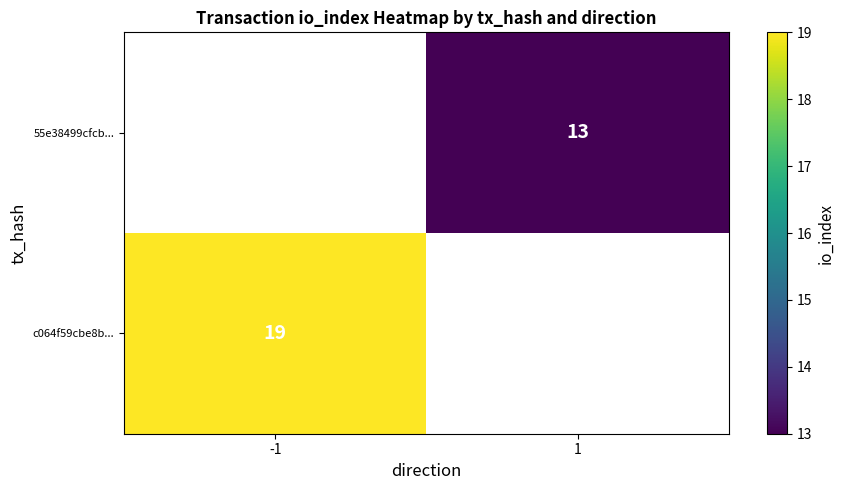

Is the value of 55e38499cfcb... at 1 greater than the value of c064f59cbe8b... at -1?

No